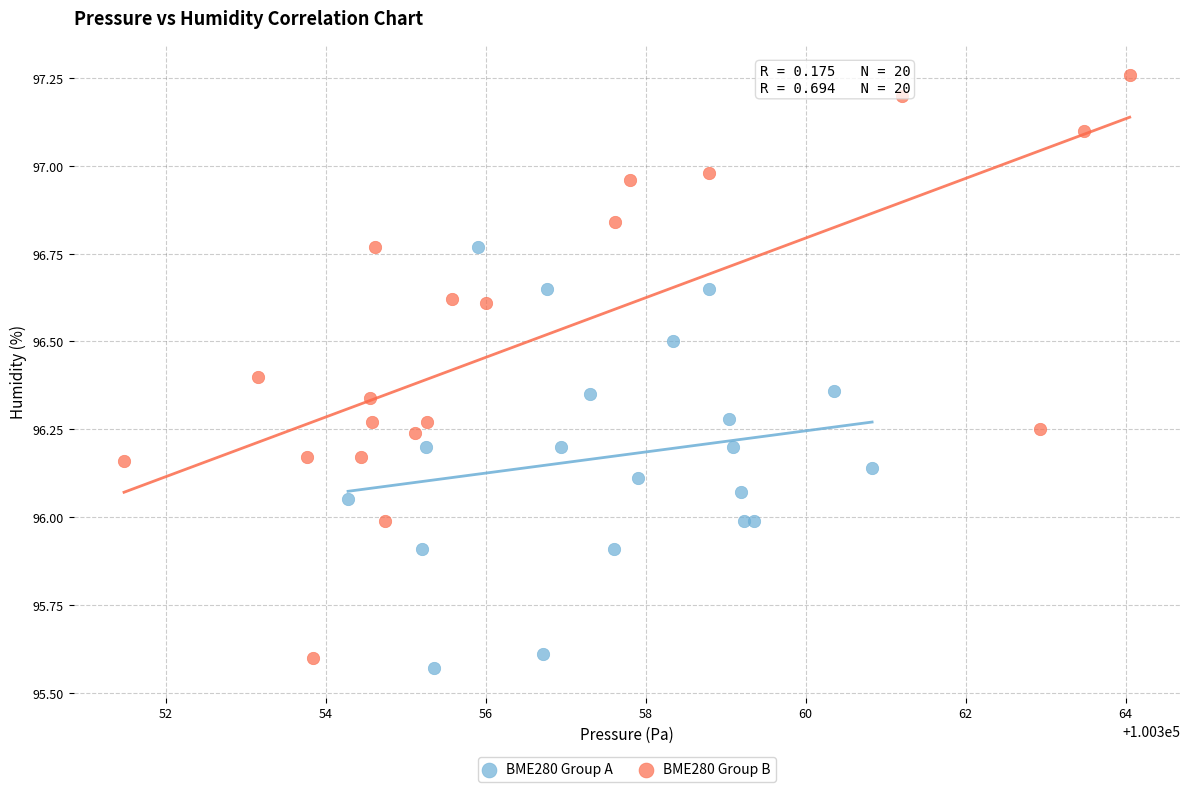

What are all the series names shown in the legend?

BME280 Group A, BME280 Group B